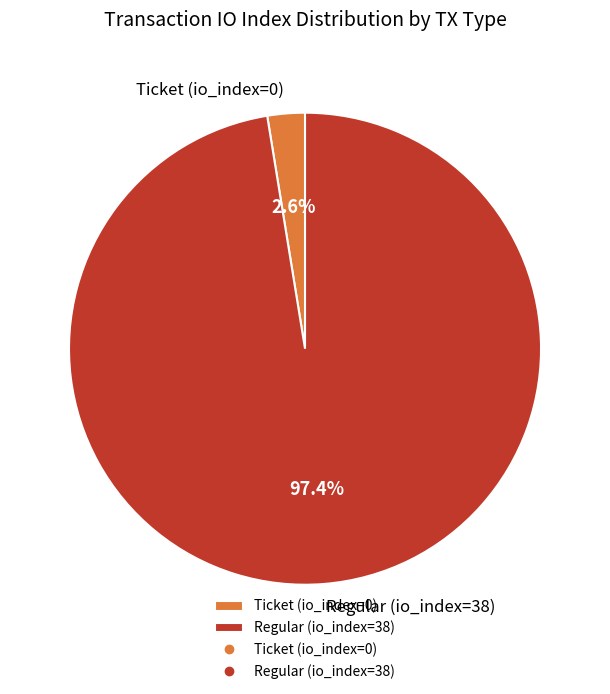

To the nearest percent, what is the difference between the Regular (io_index=38) and Ticket (io_index=0) slice percentages?

95%